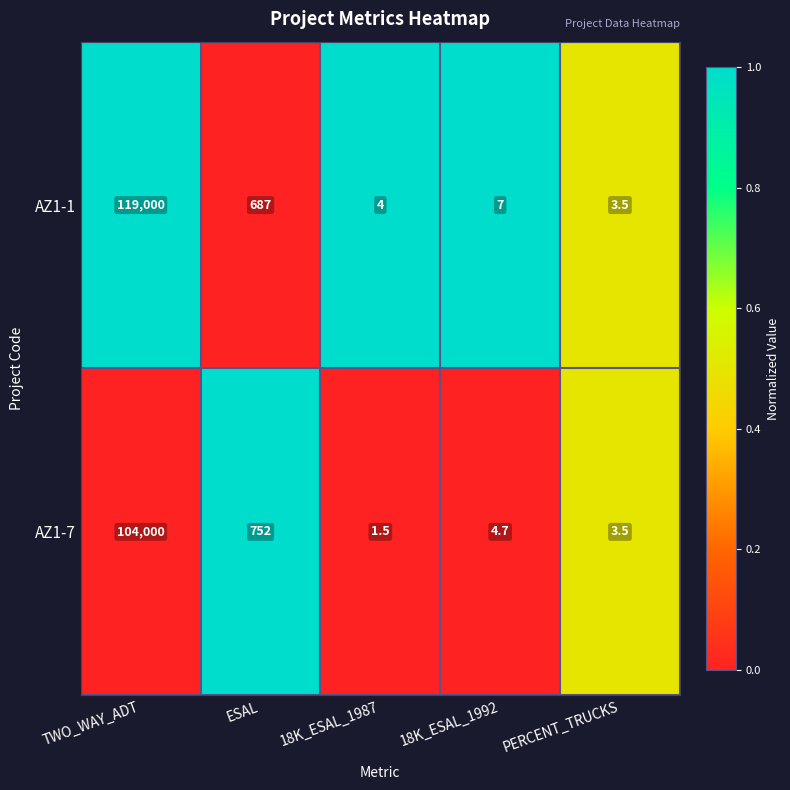

Reading left to right, transcribe all the data shown in this chart.

AZ1-1: TWO_WAY_ADT=119000.0	ESAL=687.0	18K_ESAL_1987=4.0	18K_ESAL_1992=7.0	PERCENT_TRUCKS=3.5
AZ1-7: TWO_WAY_ADT=104000.0	ESAL=752.0	18K_ESAL_1987=1.5	18K_ESAL_1992=4.7	PERCENT_TRUCKS=3.5